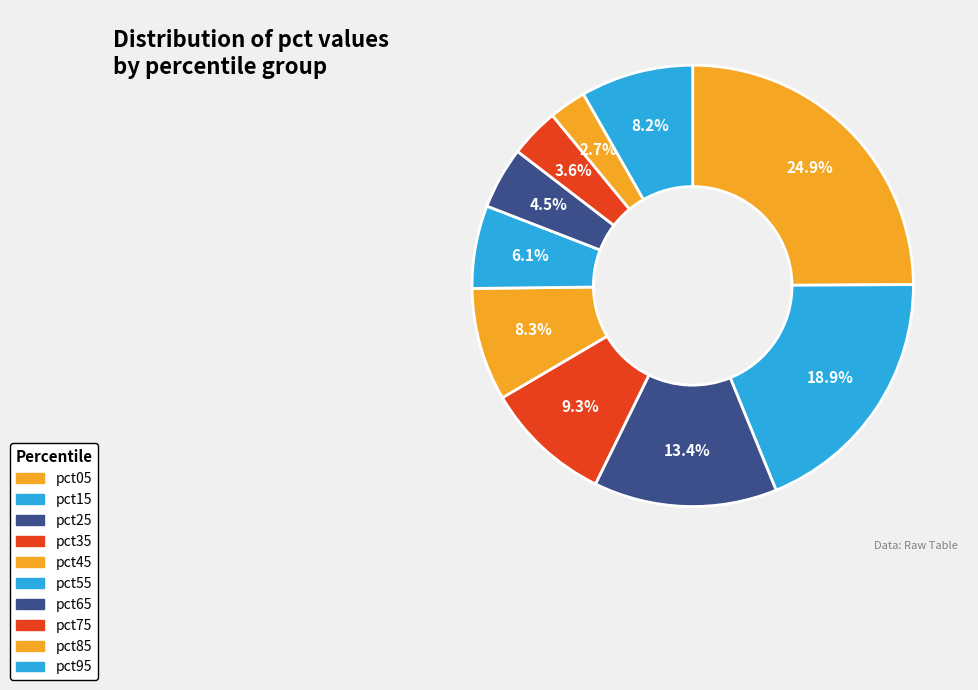

Rank the categories by value from lowest to highest.

pct85, pct75, pct65, pct55, pct95, pct45, pct35, pct25, pct15, pct05